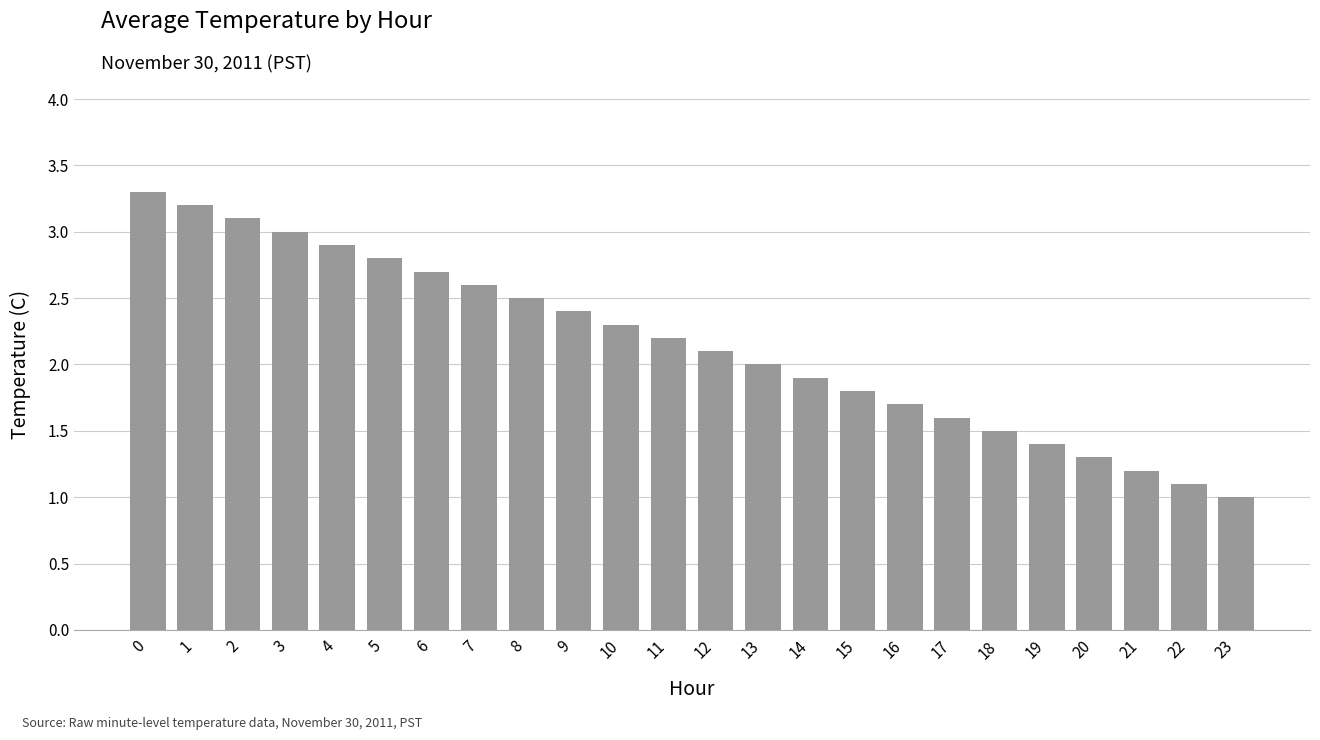

Reading left to right, transcribe all the data shown in this chart.

3.3	3.2	3.1	3.0	2.9	2.8	2.7	2.6	2.5	2.4	2.3	2.2	2.1	2.0	1.9	1.8	1.7	1.6	1.5	1.4	1.3	1.2	1.1	1.0